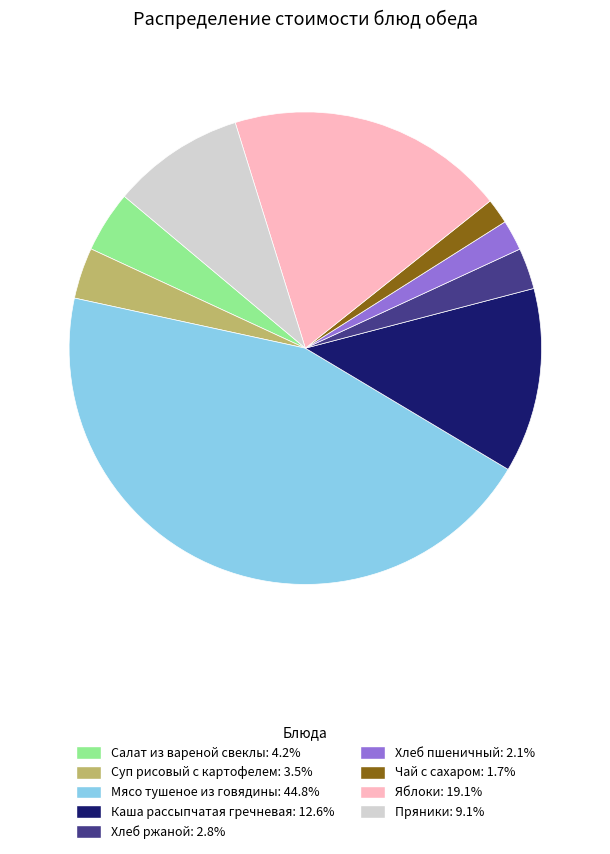

Do Суп рисовый с картофелем and Мясо тушеное из говядины together represent more than half of the pie?

No